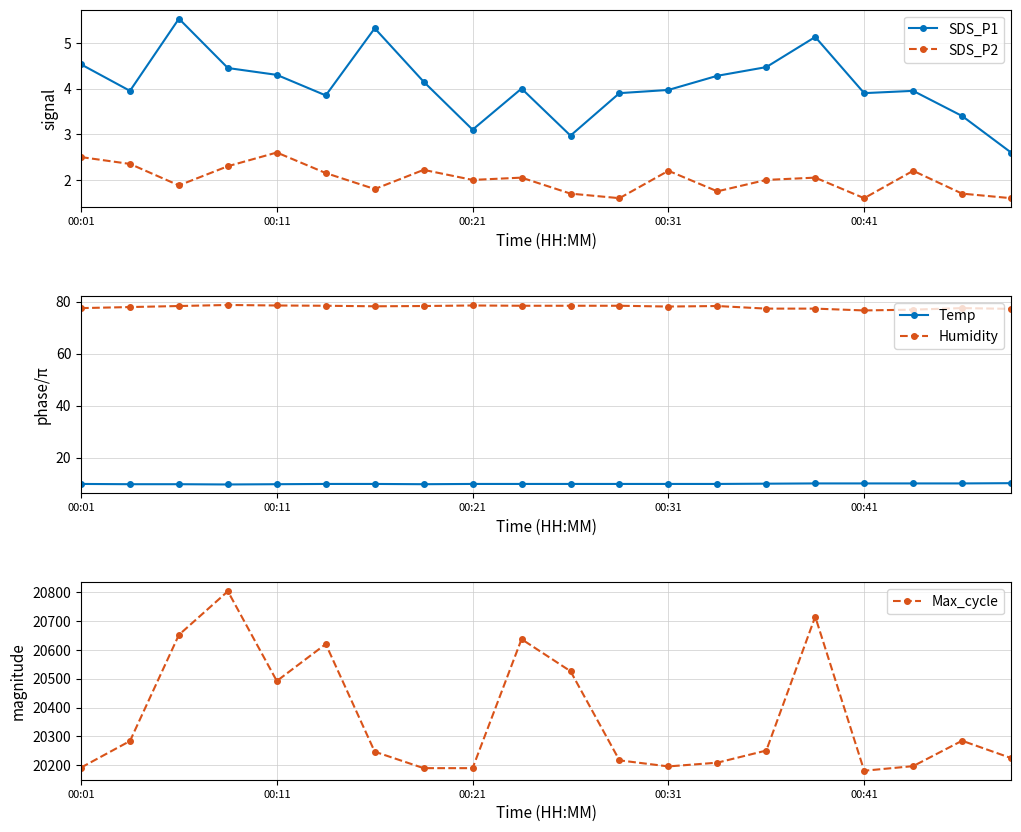

True or false: SDS_P1 and SDS_P2 intersect in this chart.

False